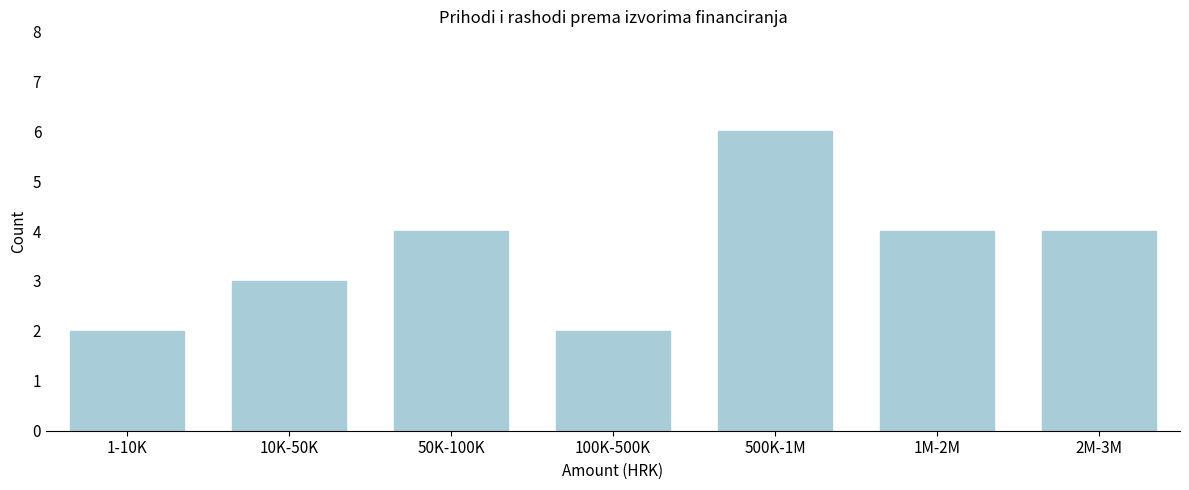

Reading left to right, list all the values displayed in this chart.

1-10K=2	10K-50K=3	50K-100K=4	100K-500K=2	500K-1M=6	1M-2M=4	2M-3M=4